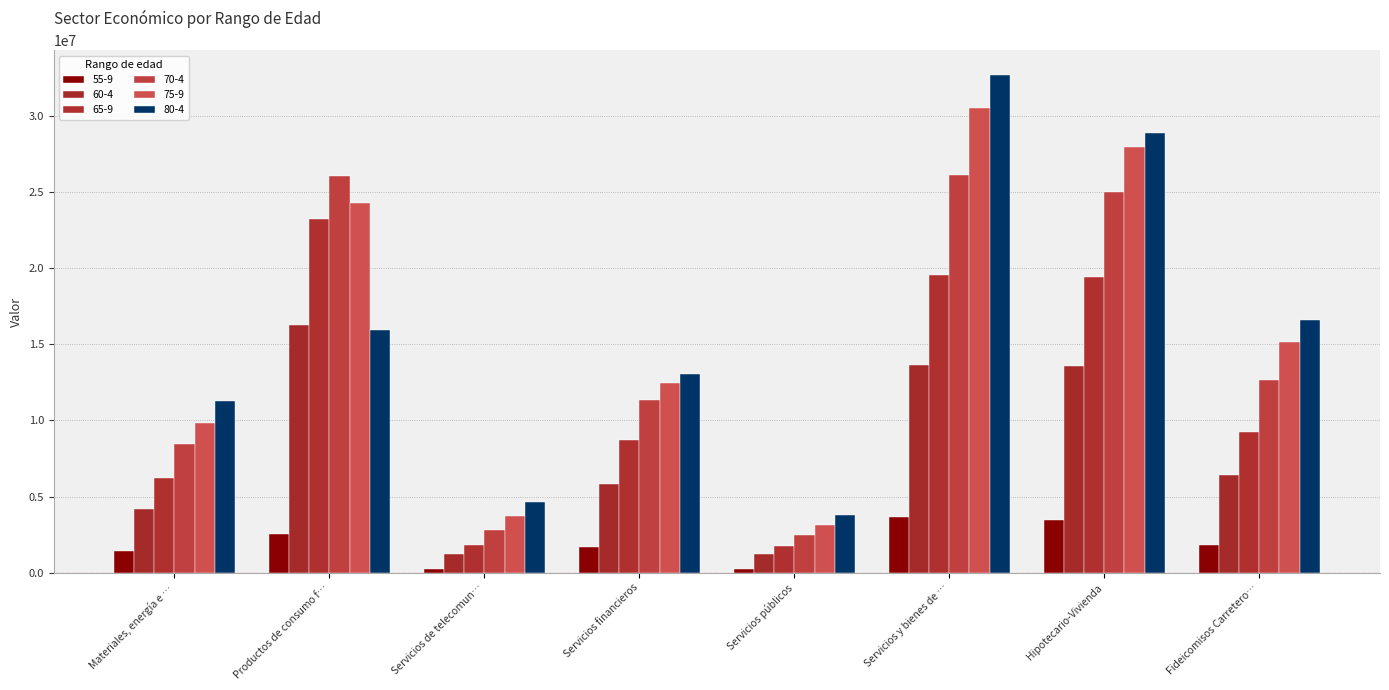

What are all the series names shown in the legend?

55-9, 60-4, 65-9, 70-4, 75-9, 80-4